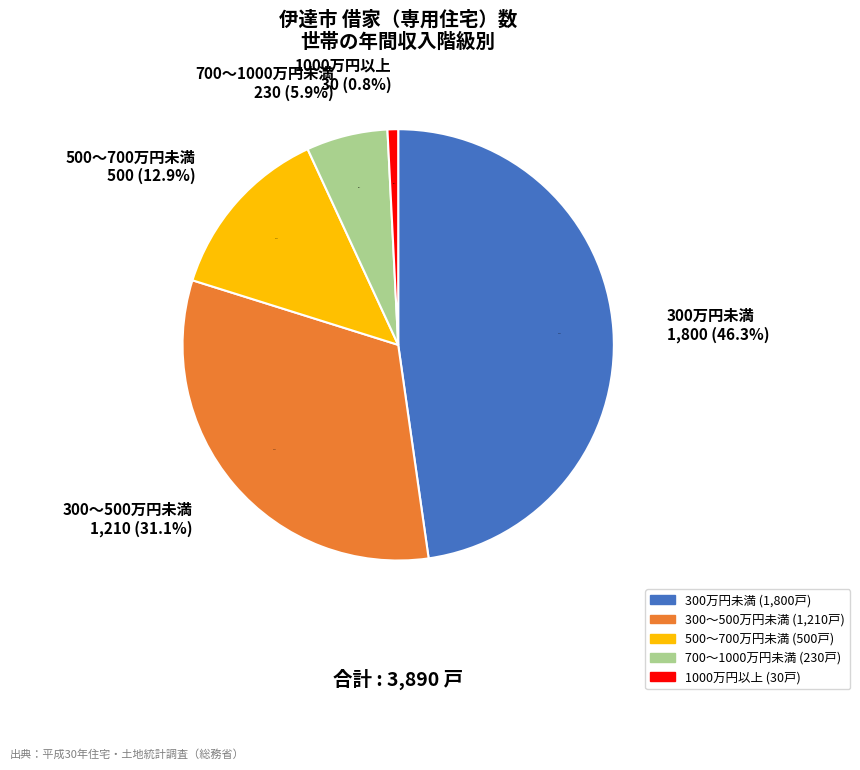

Count the number of slices in the pie.

5